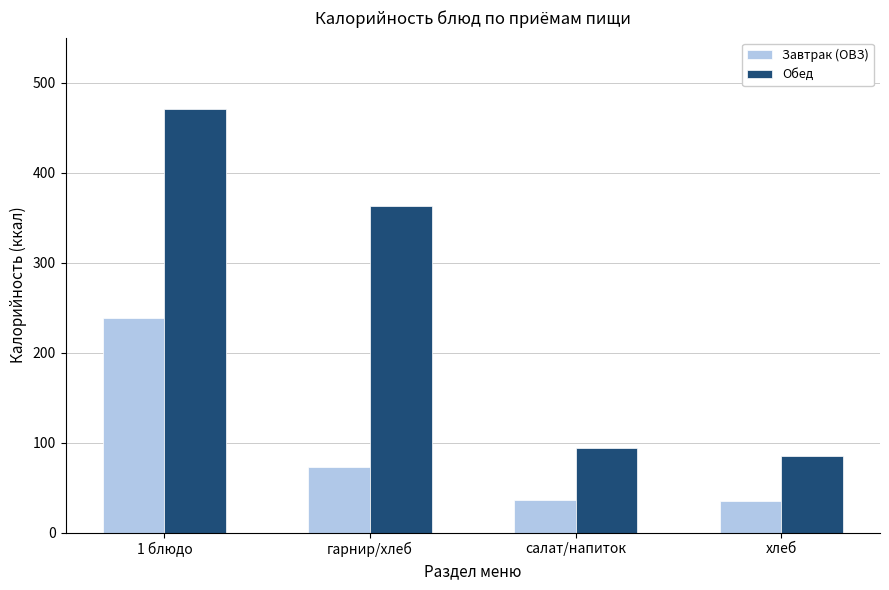

Rank the series by their maximum value, from highest to lowest.

Обед, Завтрак (ОВЗ)